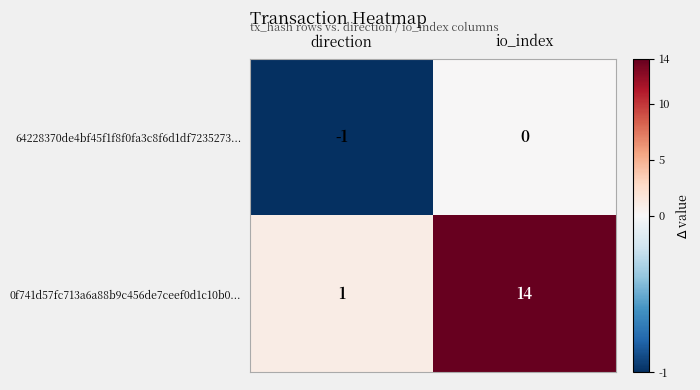

Which label corresponds to the smallest value in the chart?

direction